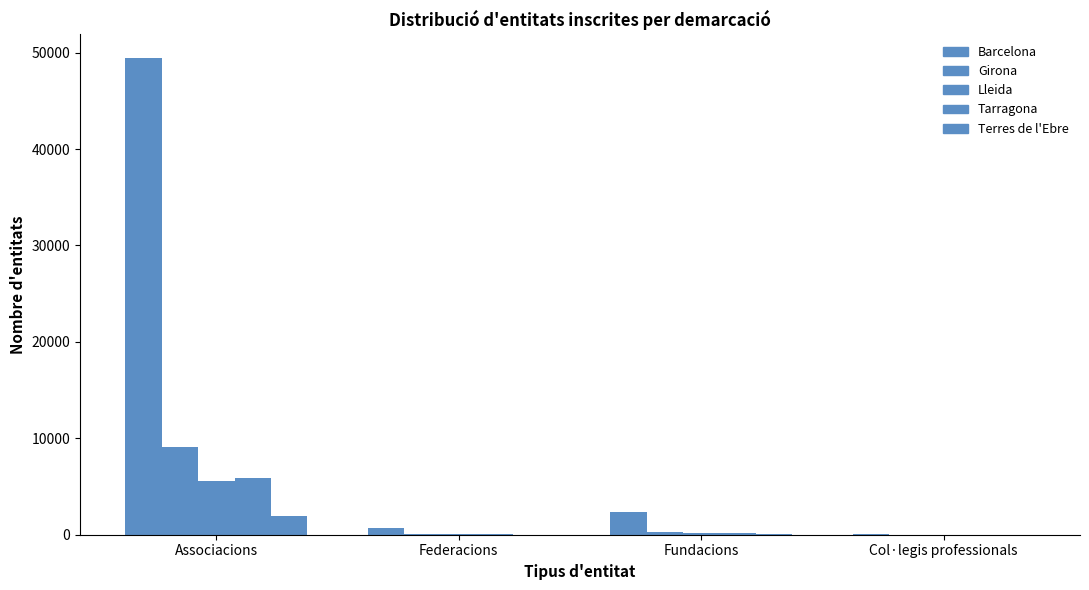

Are the bars horizontal?

No